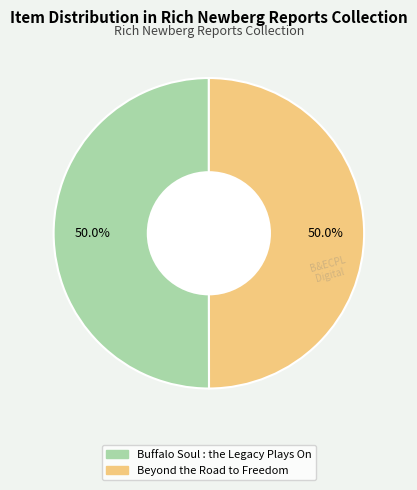

What is the ratio of the value at Beyond the Road to Freedom to the value at Buffalo Soul : the Legacy Plays On?

1.0